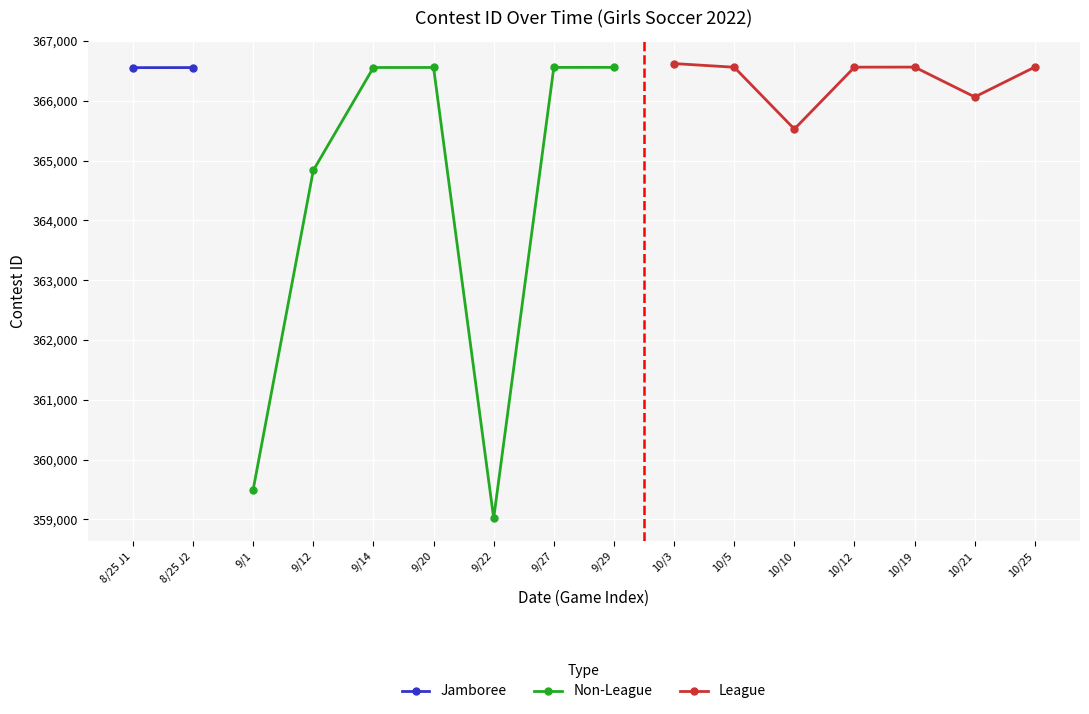

How many interior local valleys does the Non-League series have?

1